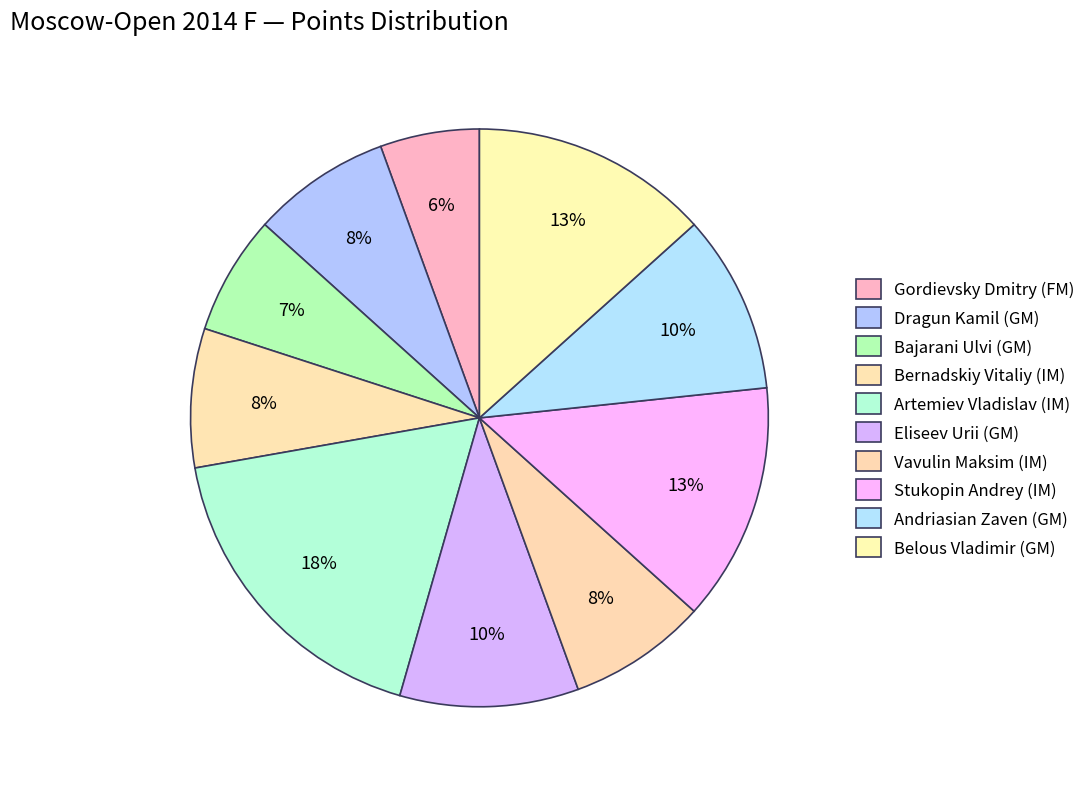

To the nearest percent, what portion does Belous Vladimir (GM) represent?

13%